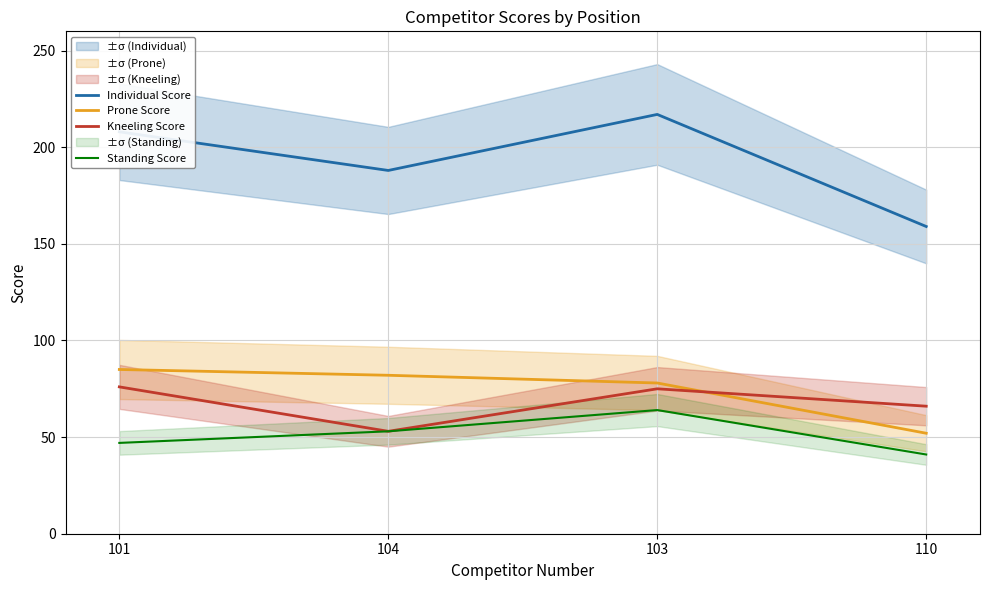

What position from the left is 101?

1